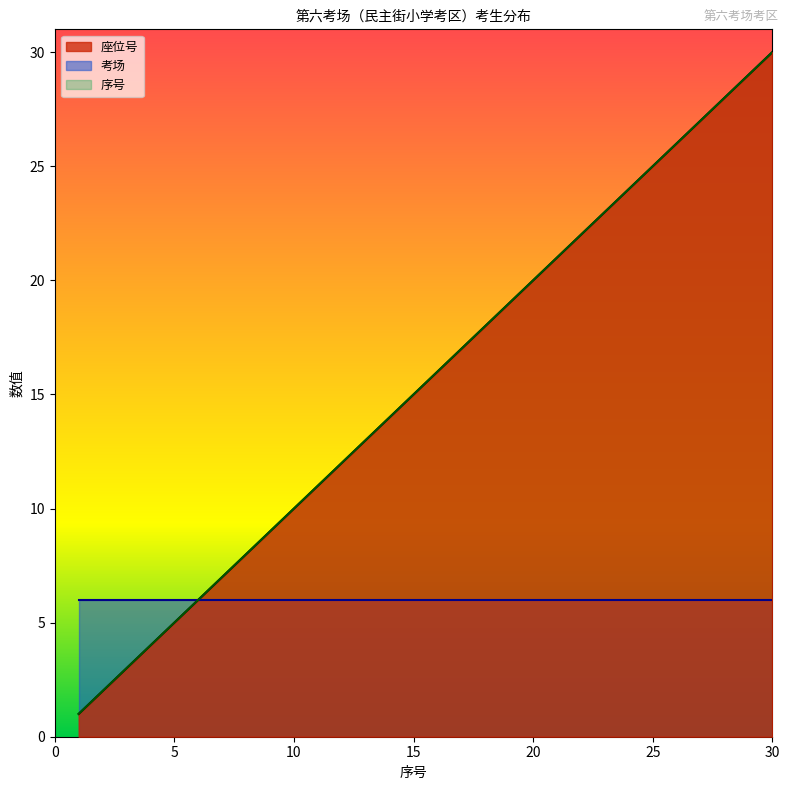

Is it true that 座位号 equals 8 at 8?

True